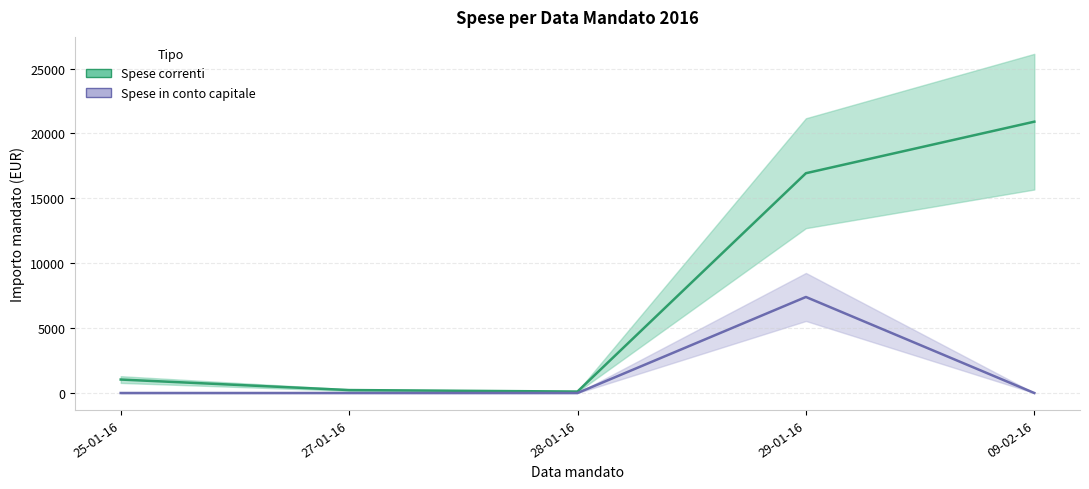

Which series ends up on top after the final intersection of Spese correnti and Spese in conto capitale?

Spese correnti